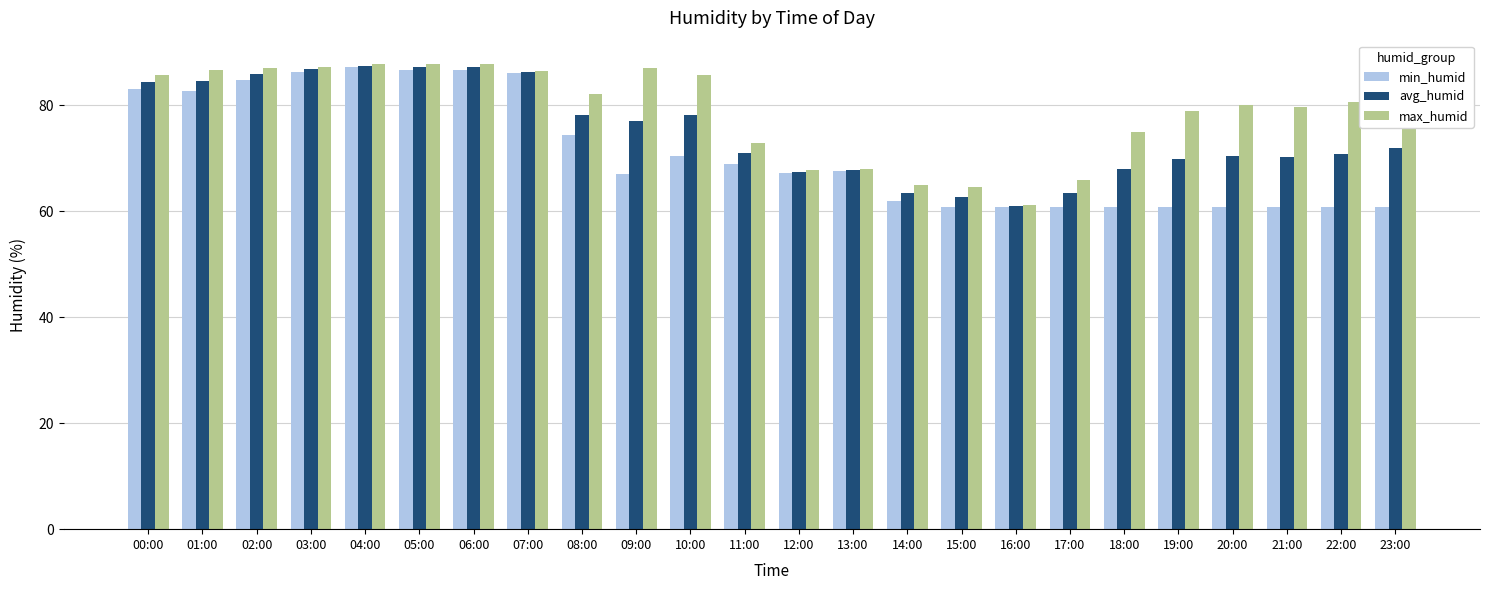

What is the sum of the min_humid values at 03:00 and 16:00?

147.1